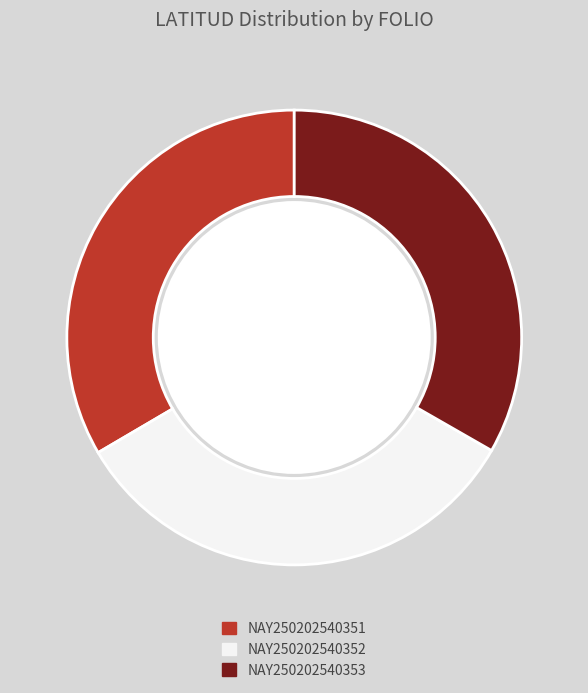

True or false: NAY250202540352 accounts for 33% of the total.

True